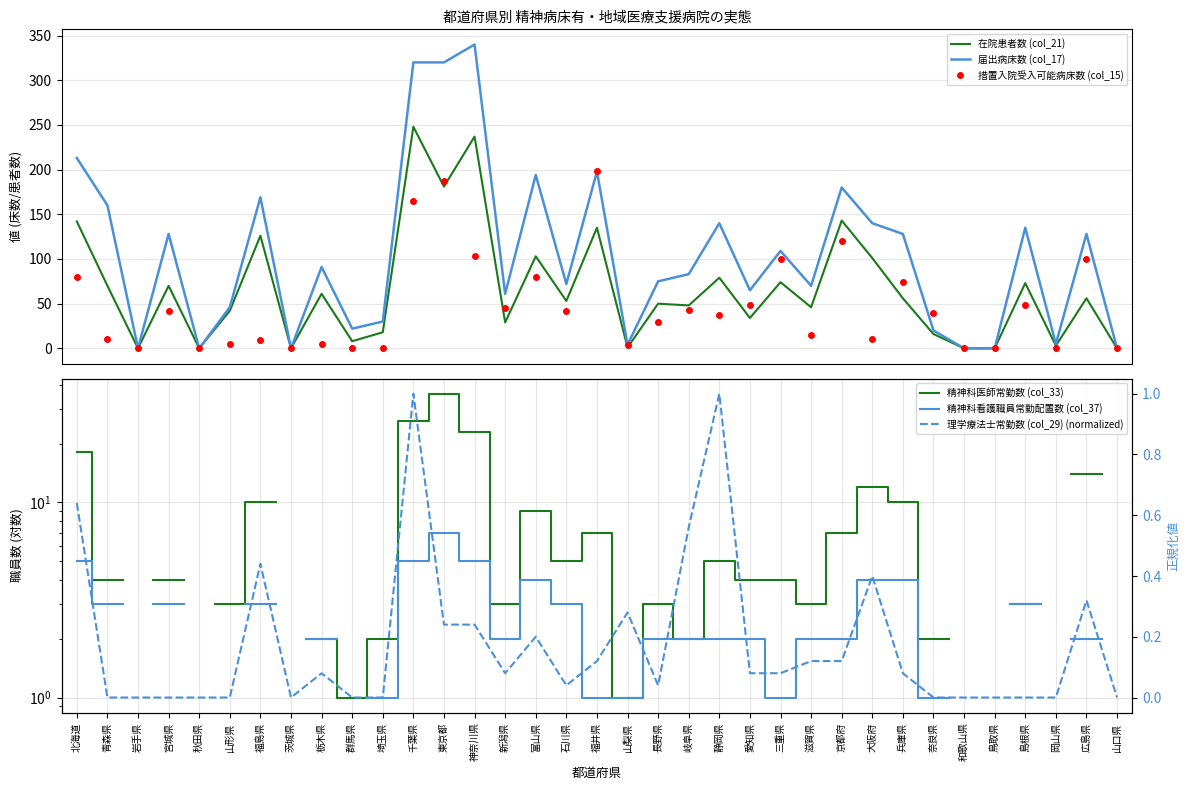

Where is the first local minimum for 届出病床数 (col_17)?

岩手県